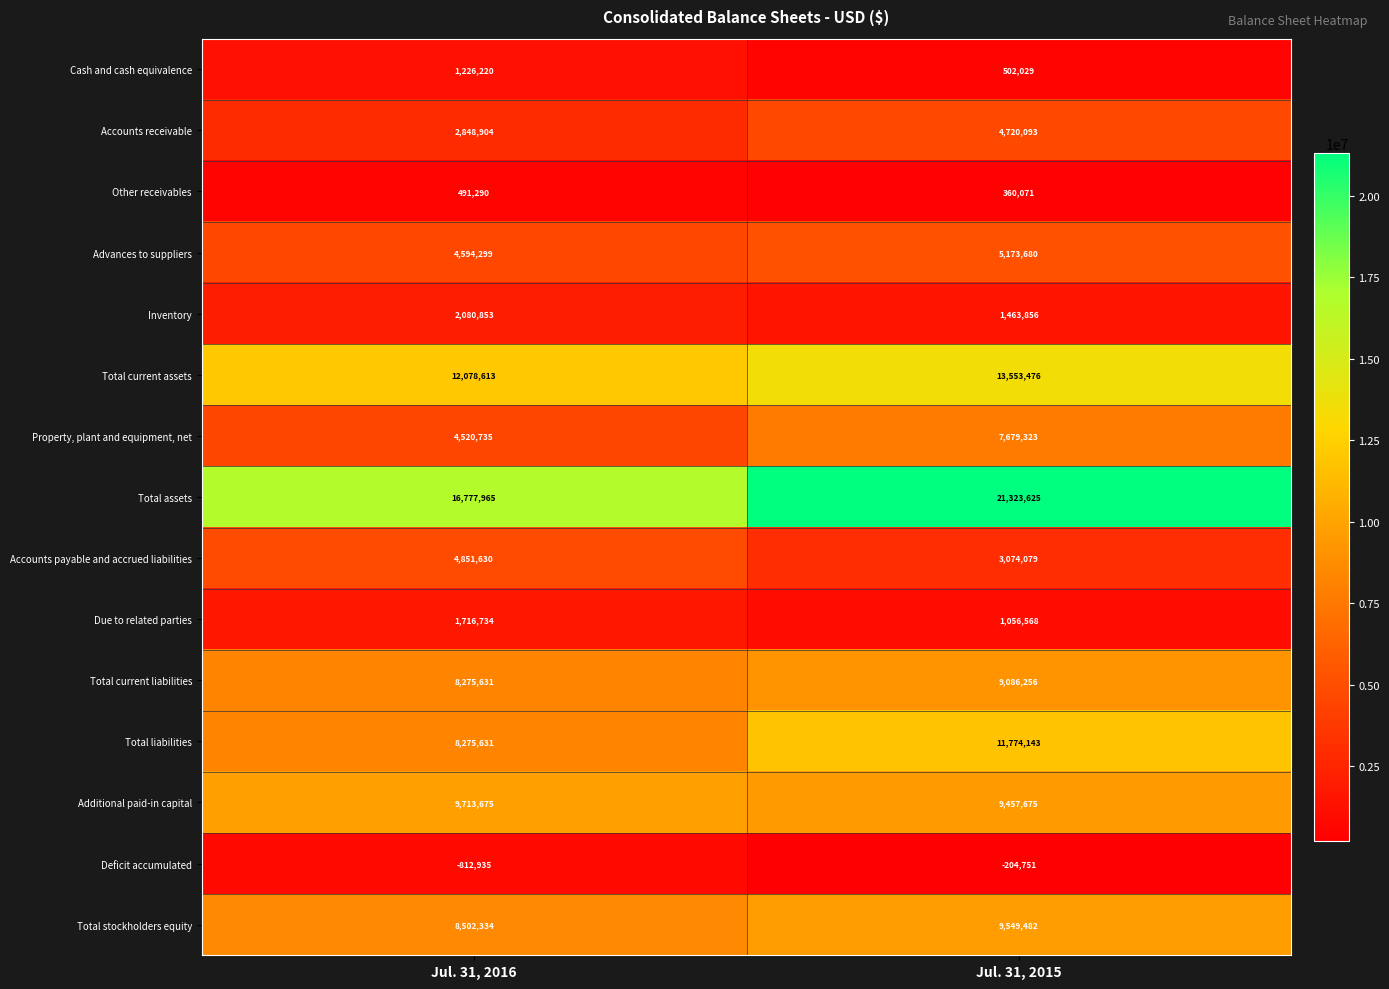

Which series has the widest spread of values?

Total assets